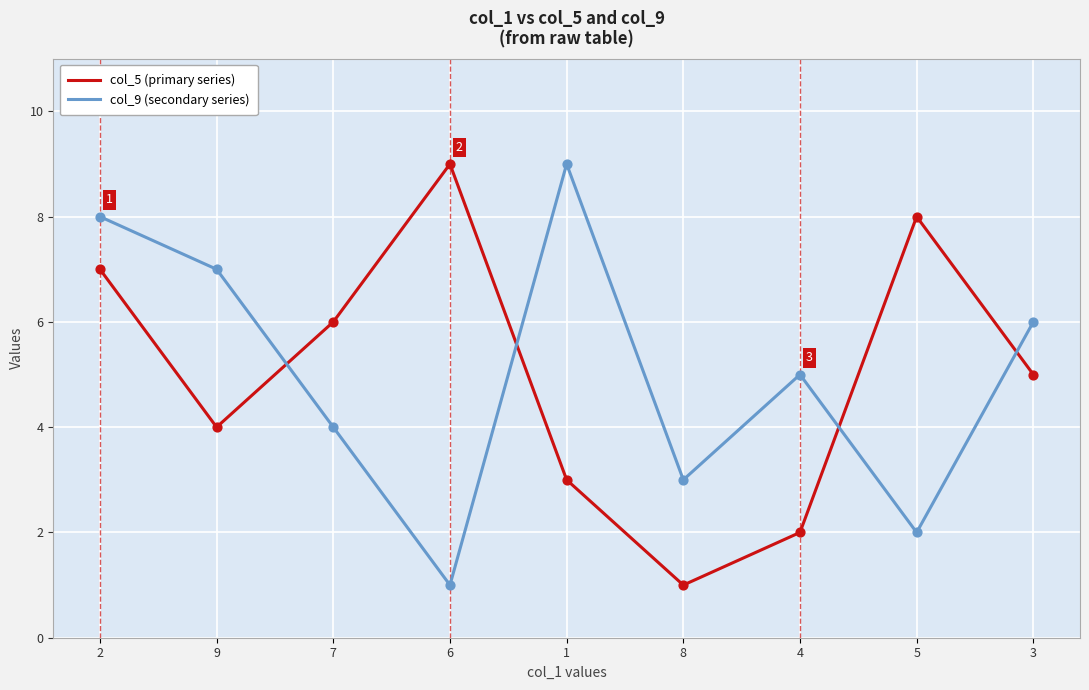

Is the value of col_5 (primary series) at 7 greater than the value of col_9 (secondary series) at 9?

No